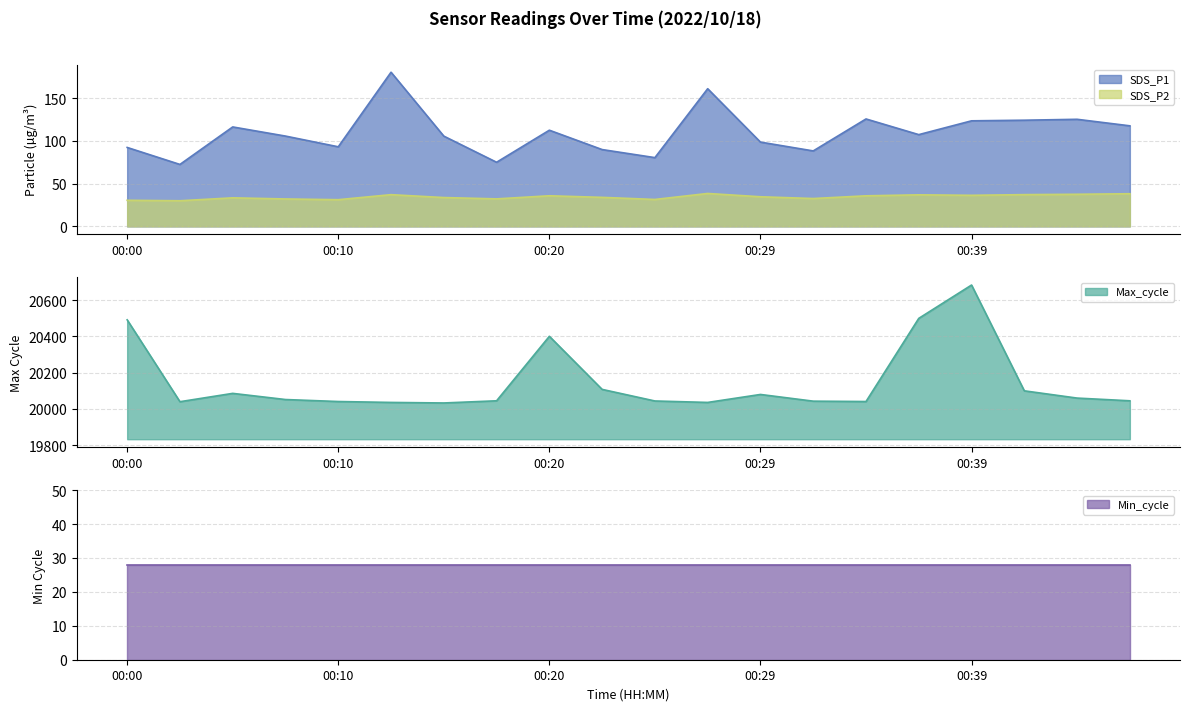

What is the difference between the second highest and minimum values in the Max_cycle series?

467